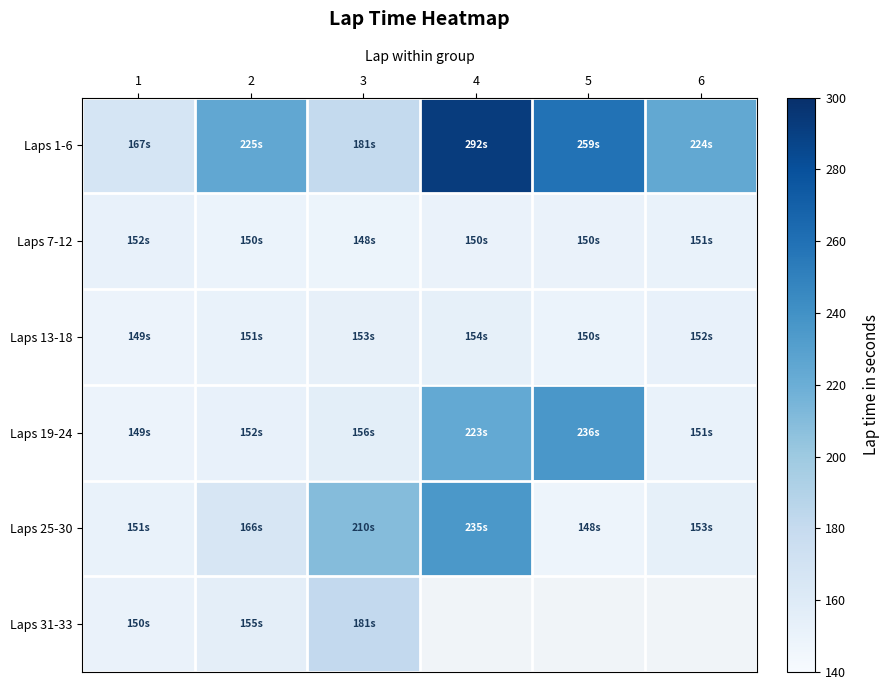

Rank the series by their maximum value, from highest to lowest.

Laps 1-6, Laps 19-24, Laps 25-30, Laps 31-33, Laps 13-18, Laps 7-12